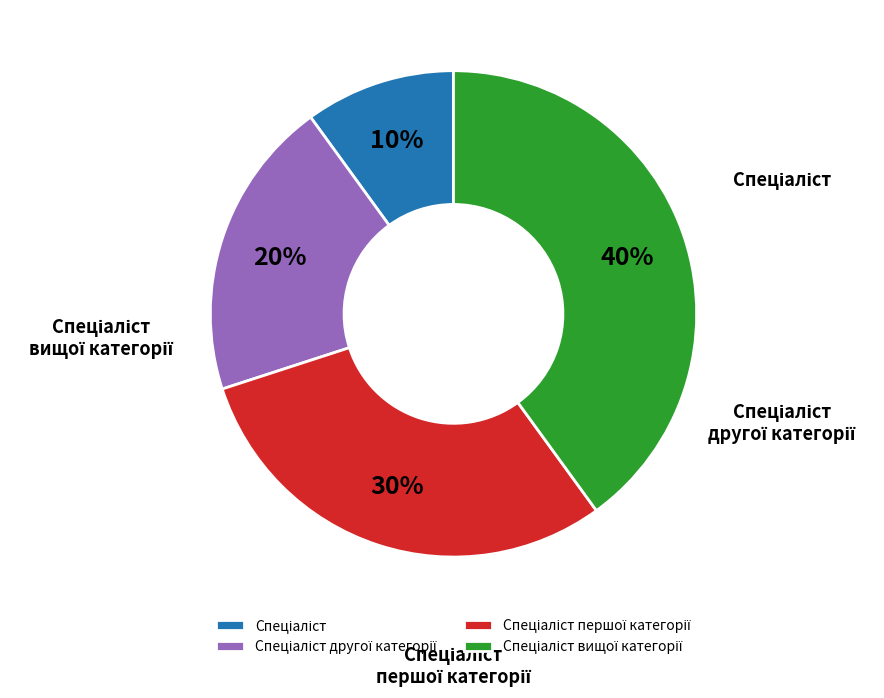

To the nearest percent, what is the difference between the largest and smallest slice percentages?

30%